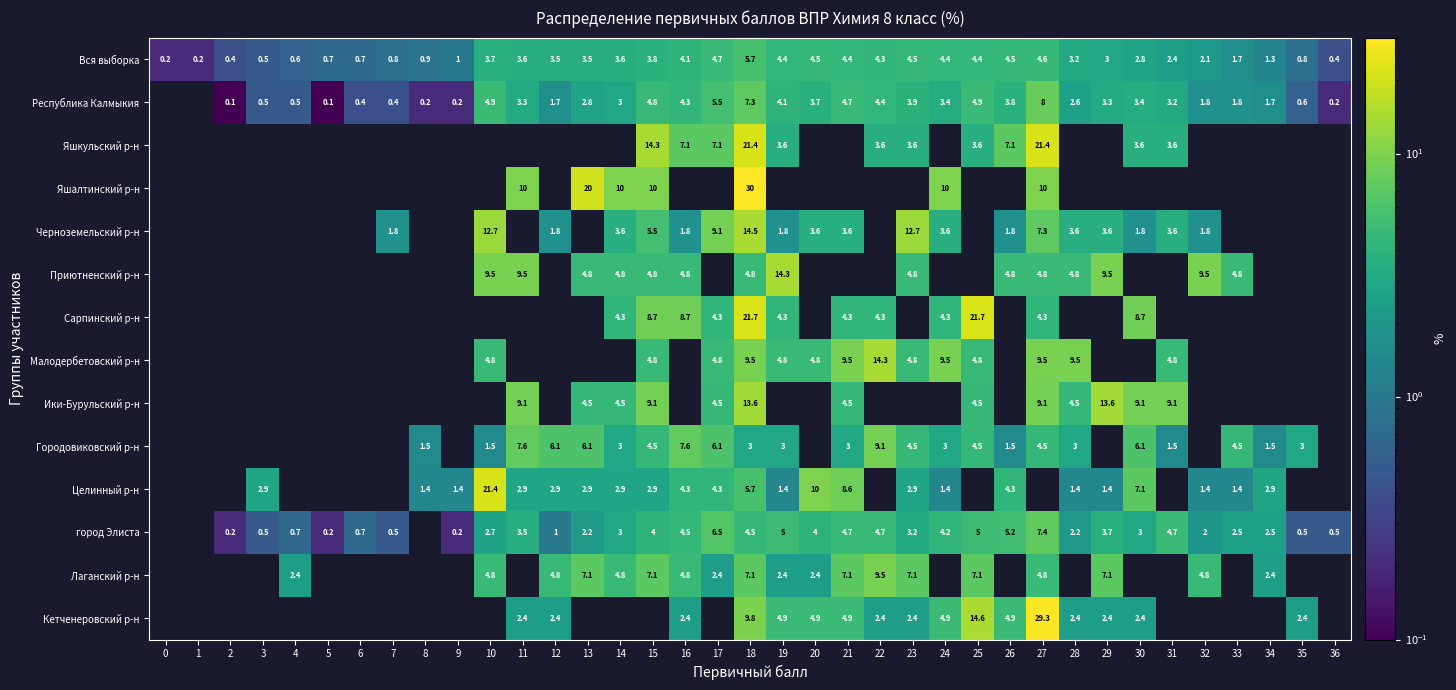

Is the value of row_8 at 4 greater than the value of row_3 at 3?

No